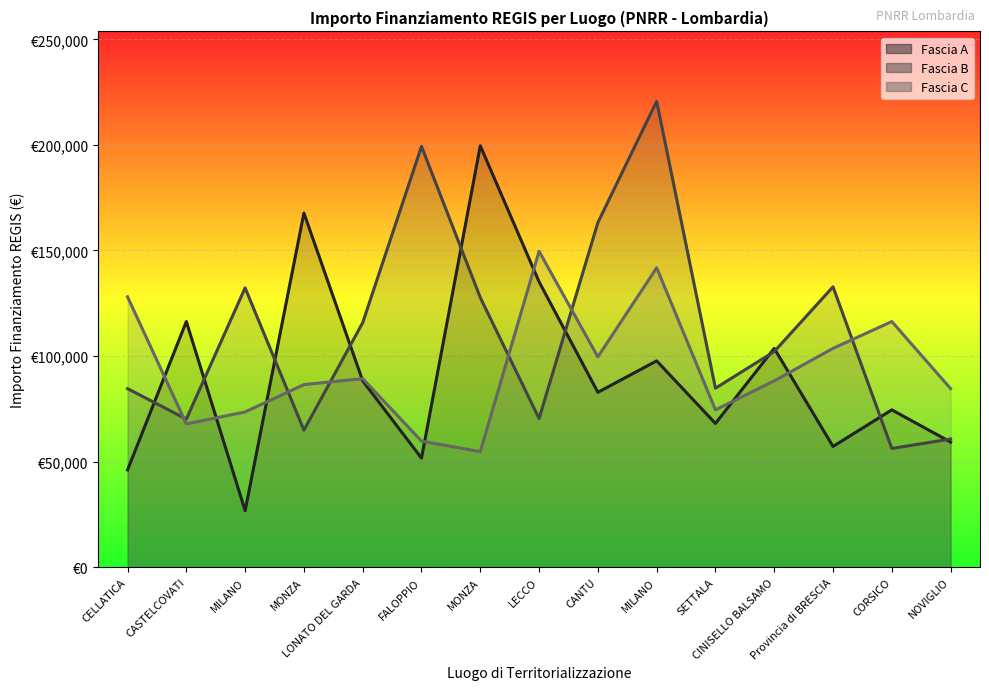

How many categories are shown in the chart?

15